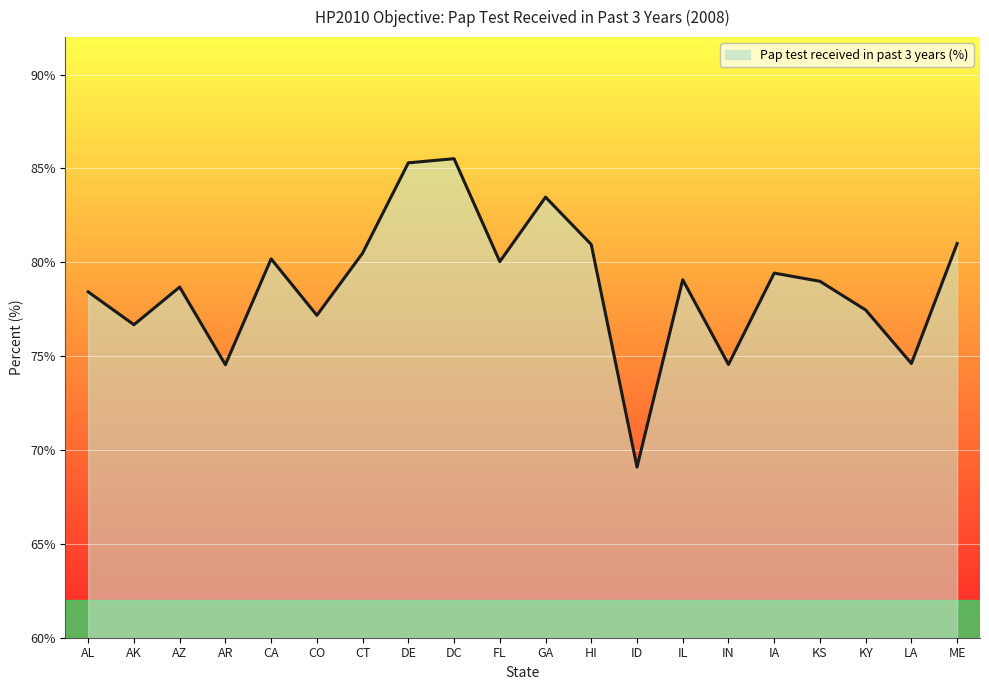

What position from the left is HI?

12